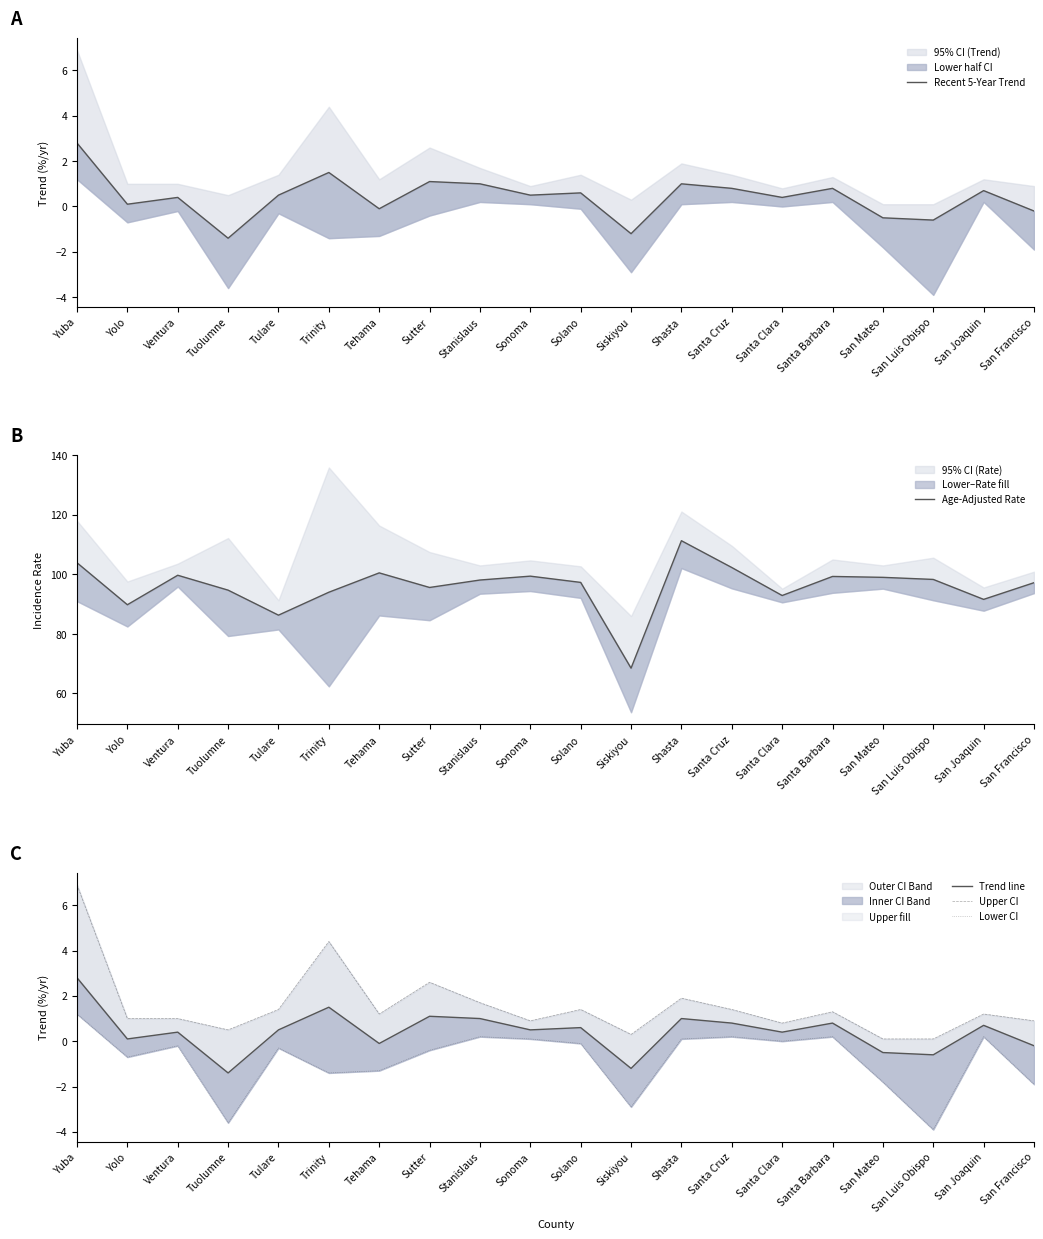

Which series has the largest range (max minus min)?

Age-Adjusted Rate